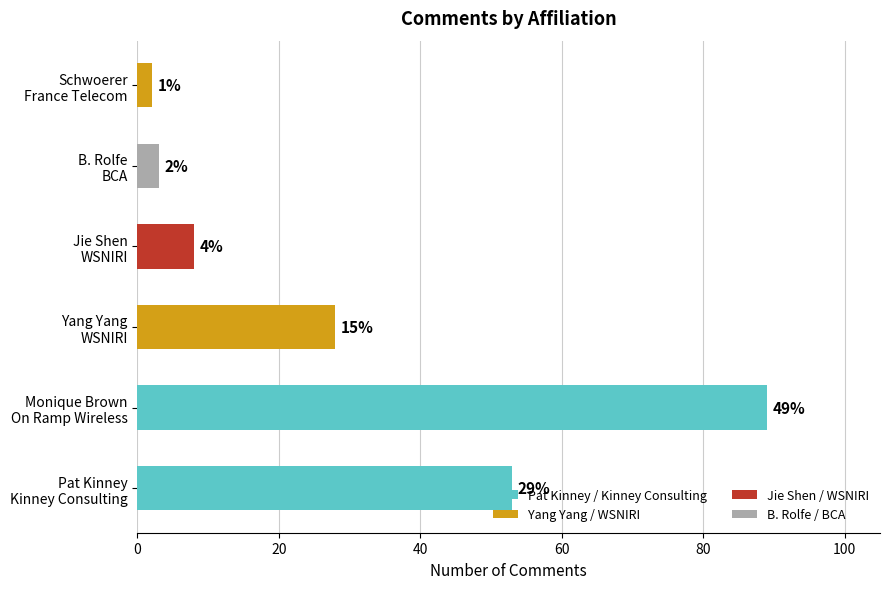

How many bars are there in total?

6